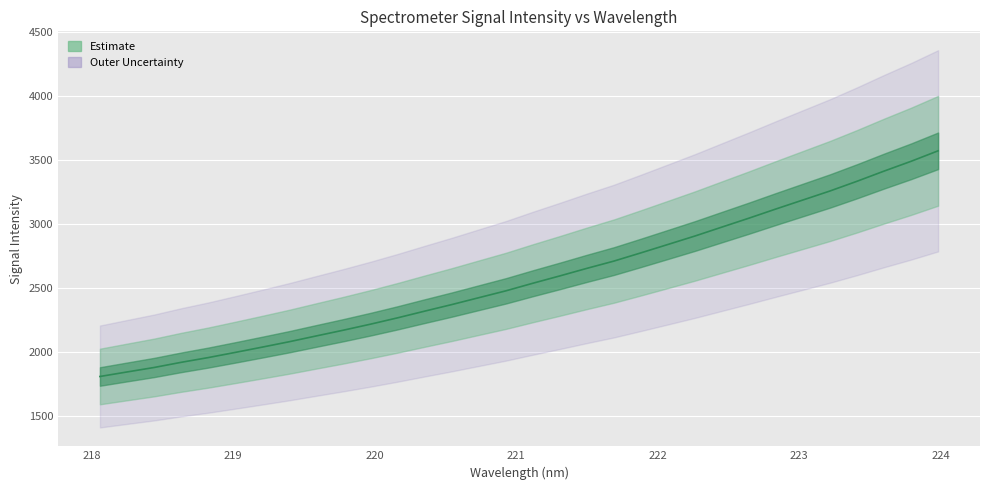

List the labels in order of value, smallest first.

218.0596, 218.2508, 218.442, 218.6332, 218.8244, 219.0156, 219.2067, 219.3979, 219.589, 219.7801, 219.9712, 220.1623, 220.3533, 220.5444, 220.7354, 220.9264, 221.1174, 221.3083, 221.4993, 221.6902, 221.8812, 222.0721, 222.263, 222.4538, 222.6447, 222.8355, 223.0264, 223.2172, 223.408, 223.5987, 223.7895, 223.9802